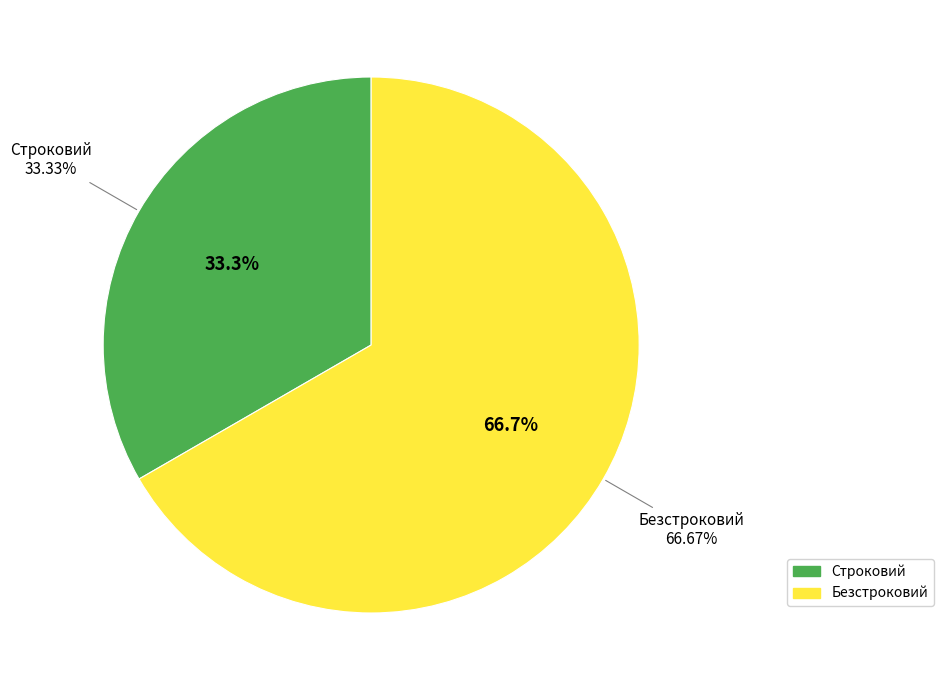

To the nearest percent, what is the combined percentage of Безстроковий and Строковий?

100%